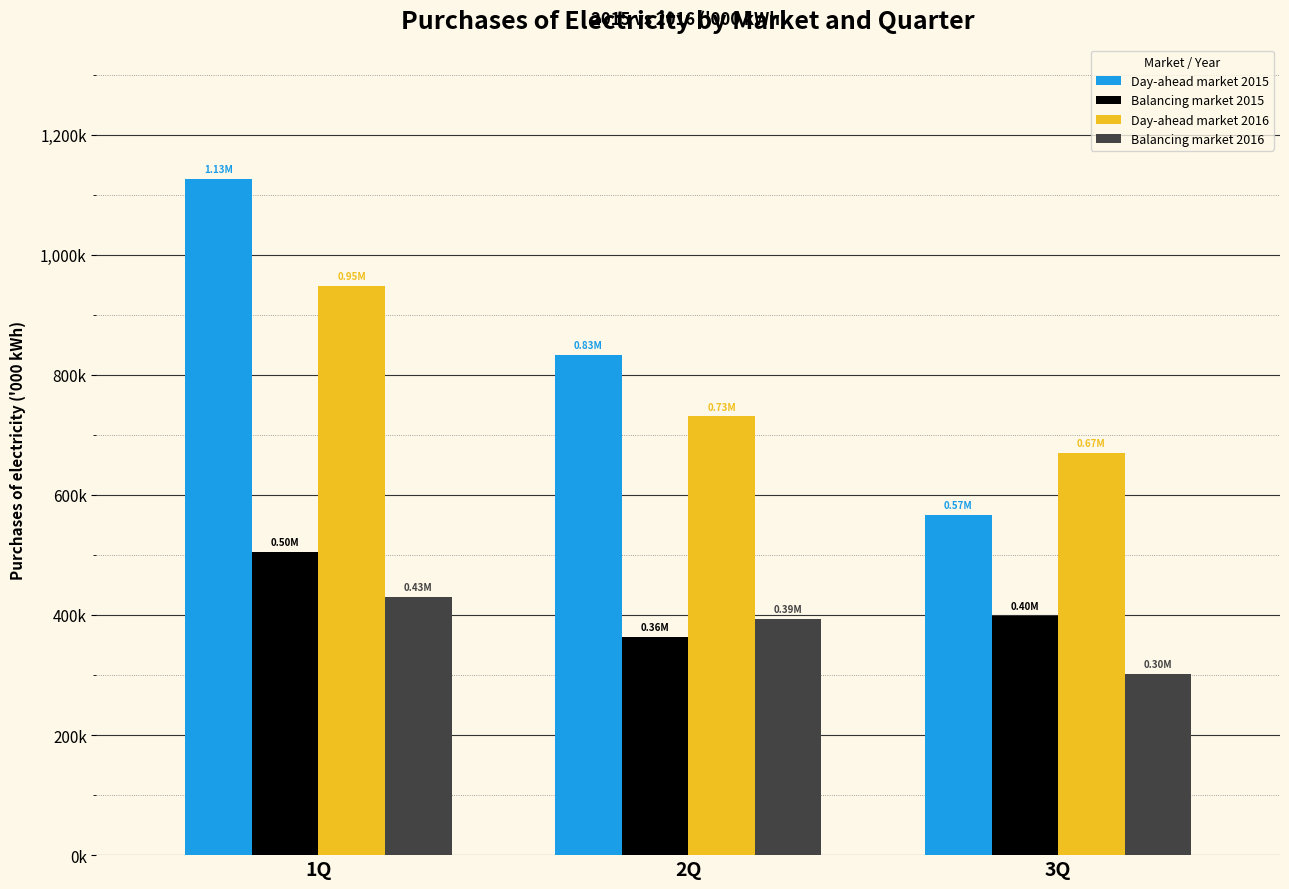

How many categories are shown in the chart?

3